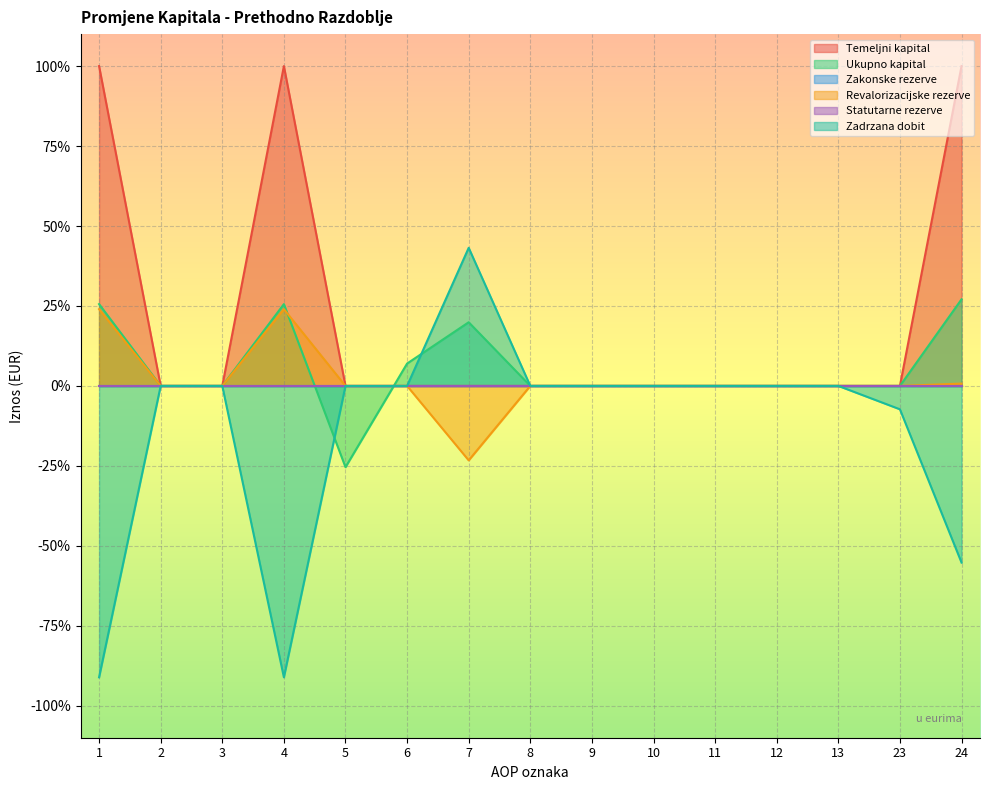

What is the difference between the highest and lowest values at 7?

66.5